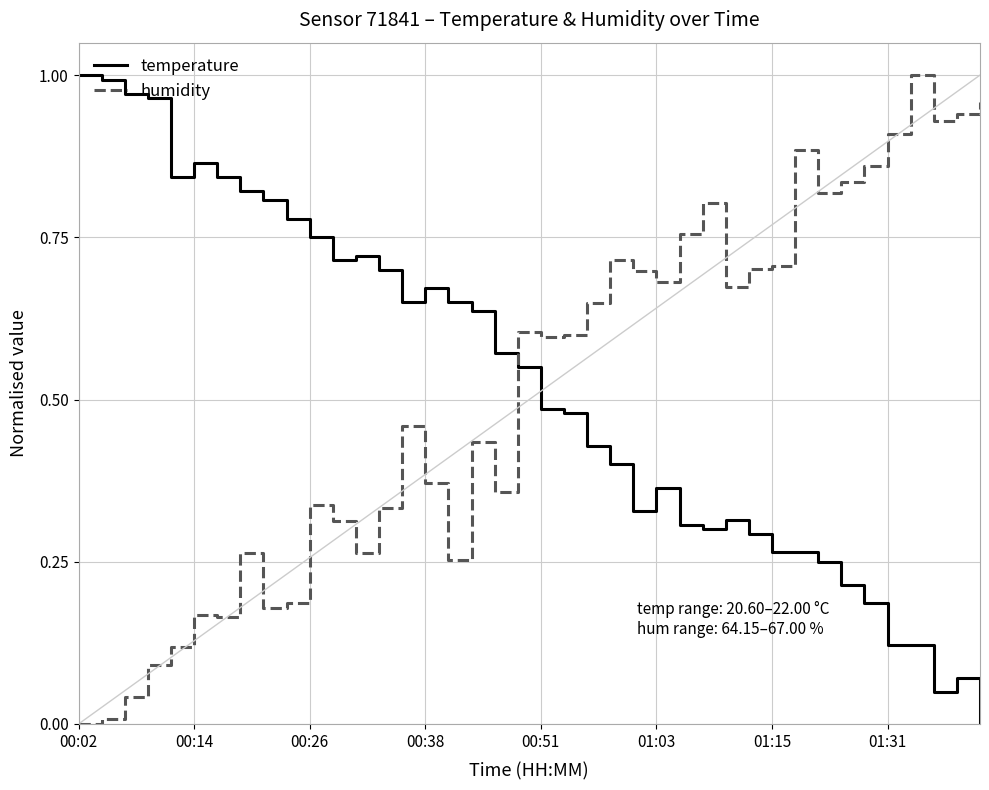

True or false: humidity and temperature cross at least once.

True